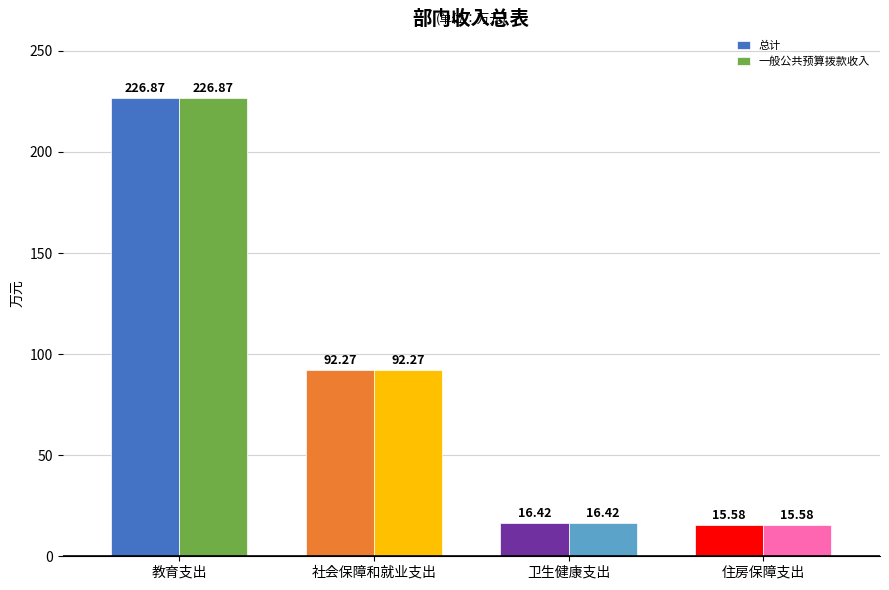

How many values in the 总计 series are below 92?

2